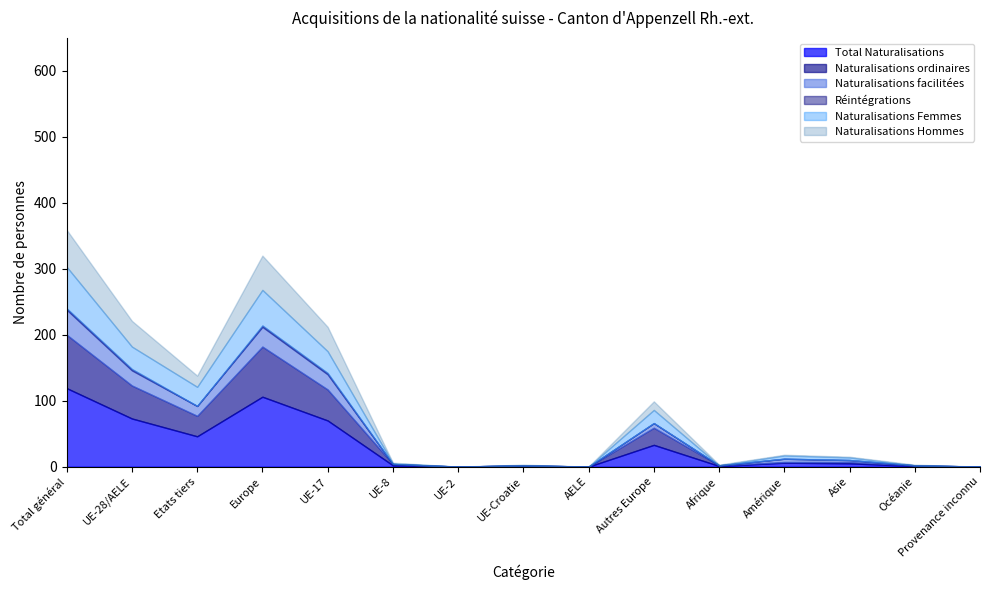

True or false: Naturalisations Femmes has more than 2 points higher than both neighbors.

True